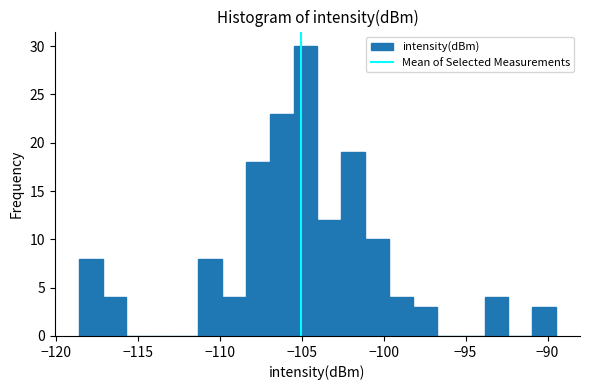

Read against the x-axis, roughly where is the centre of the tallest bar?

-105.0